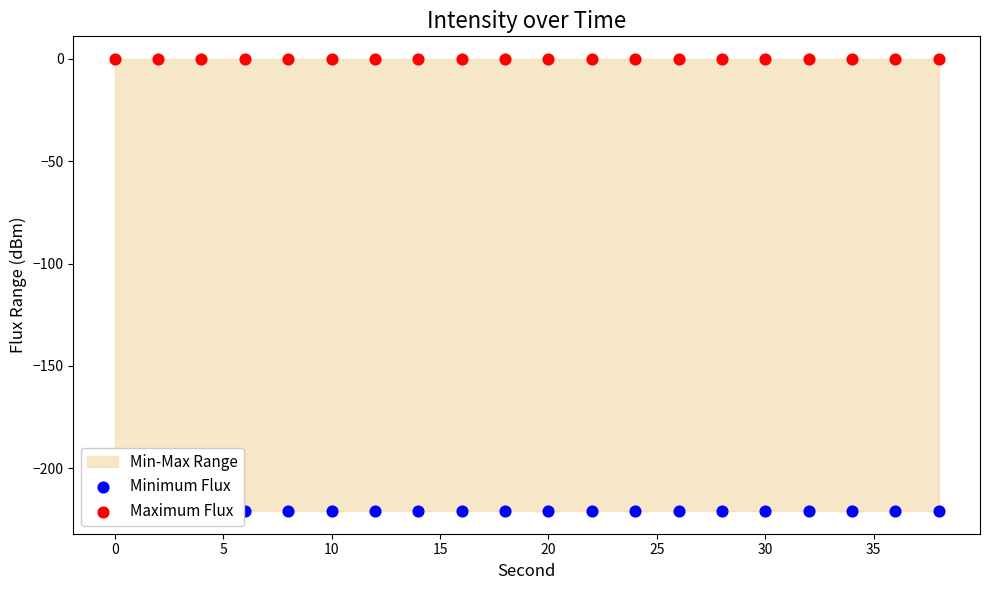

Which series reaches the minimum Y coordinate?

Minimum Flux